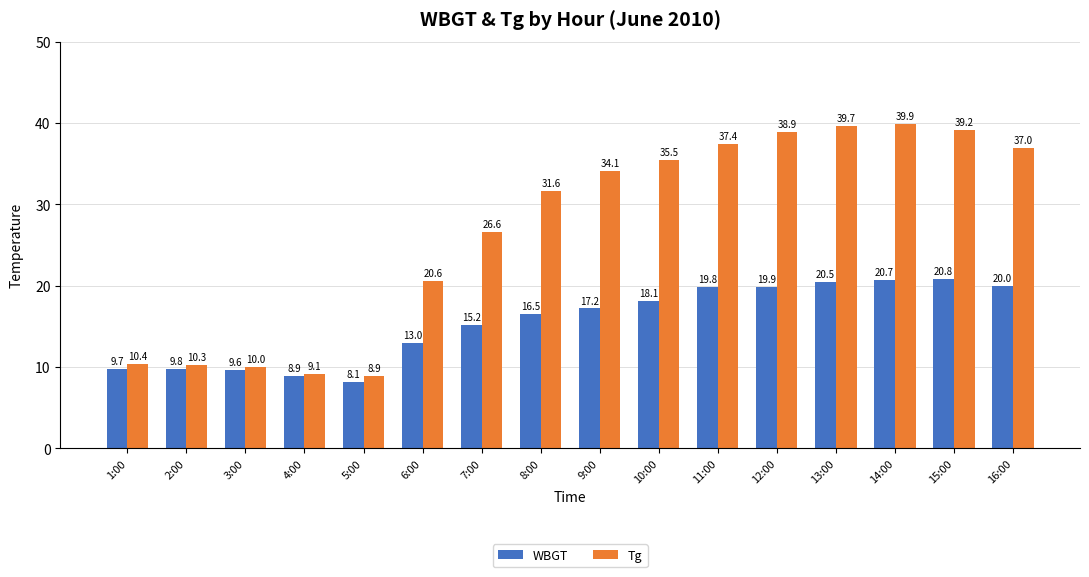

What is the lowest value of the WBGT series?

8.1